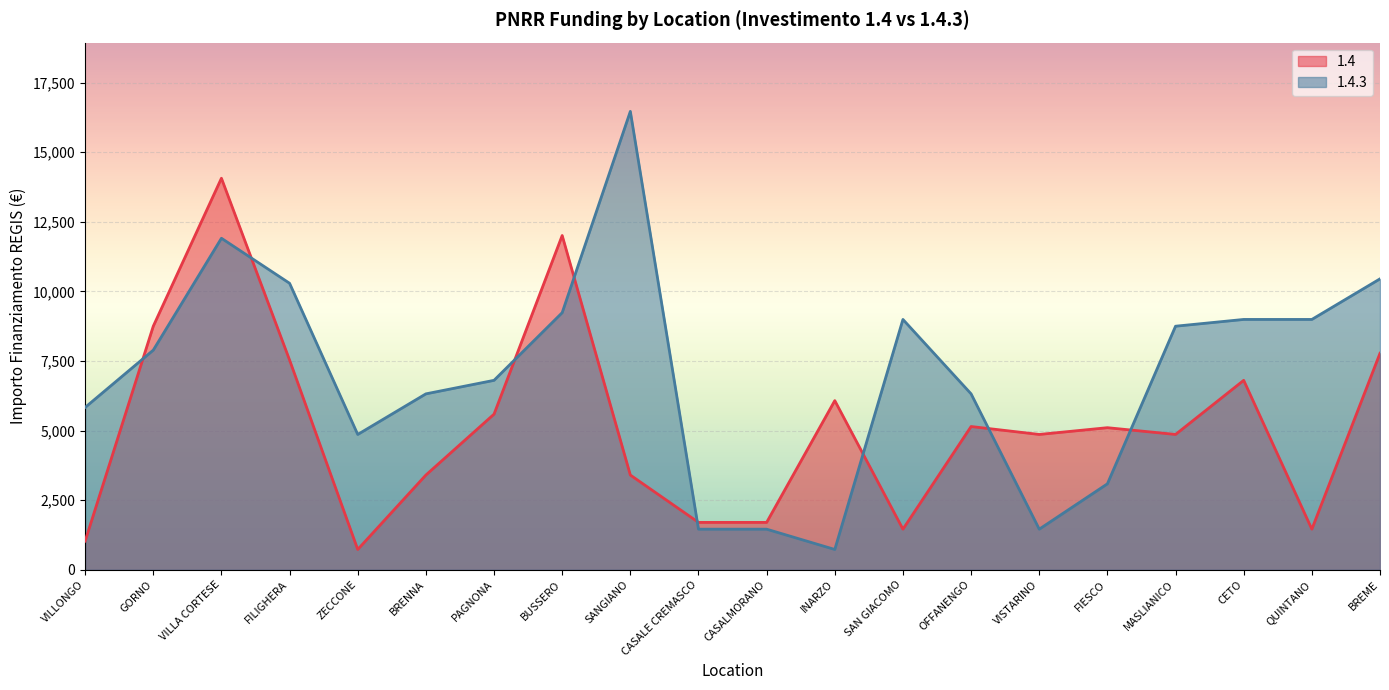

How many distinct data groups are displayed?

2